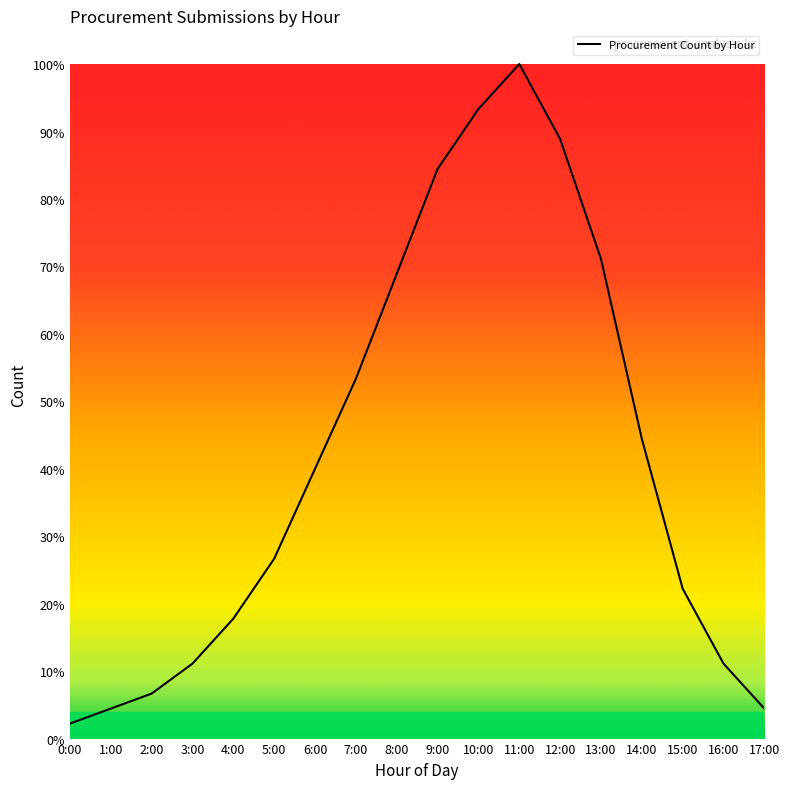

Does the chart have visible grid lines?

No